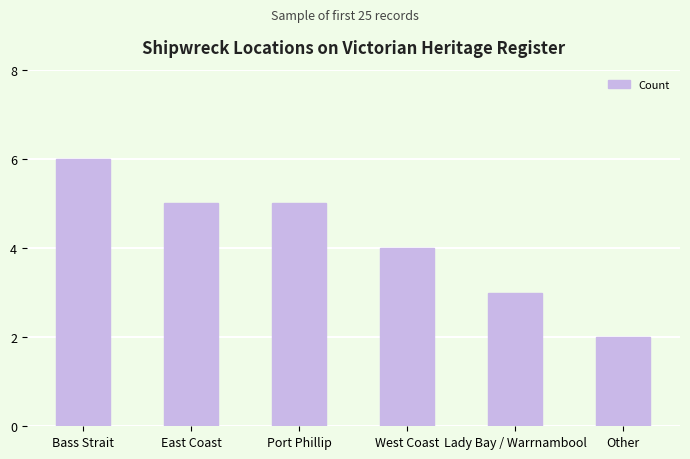

Reading left to right, what are all the values shown in this chart?

6	5	5	4	3	2